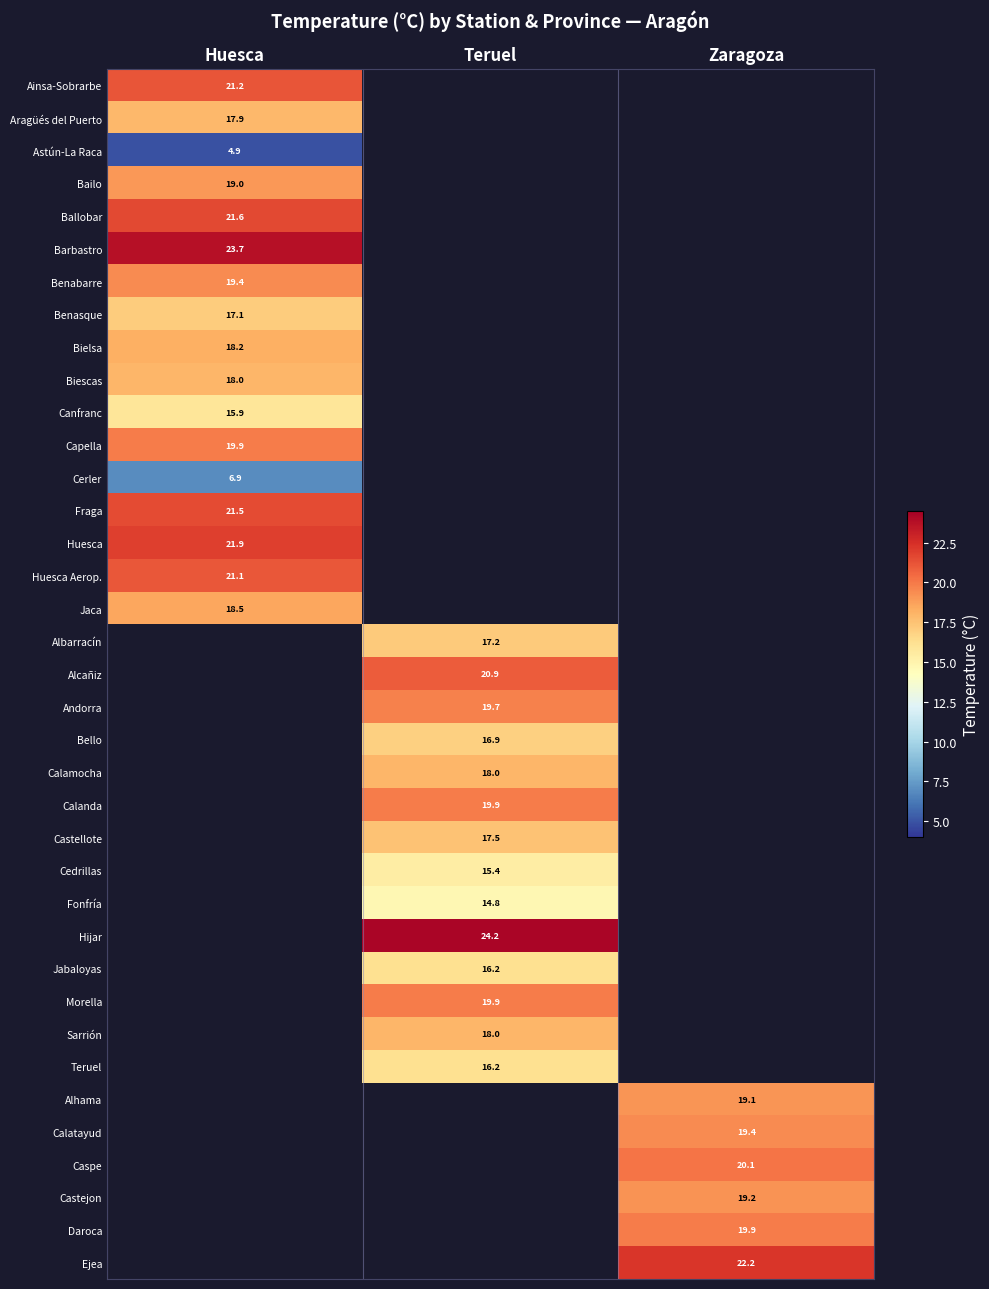

True or false: Calatayud has a value of 4.9 at Zaragoza.

False